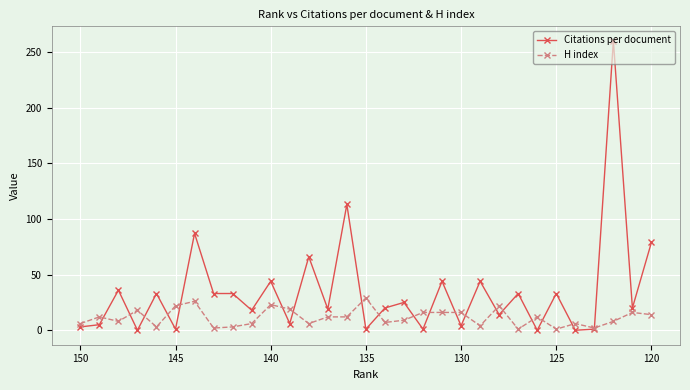

Count the number of categories in the chart.

31